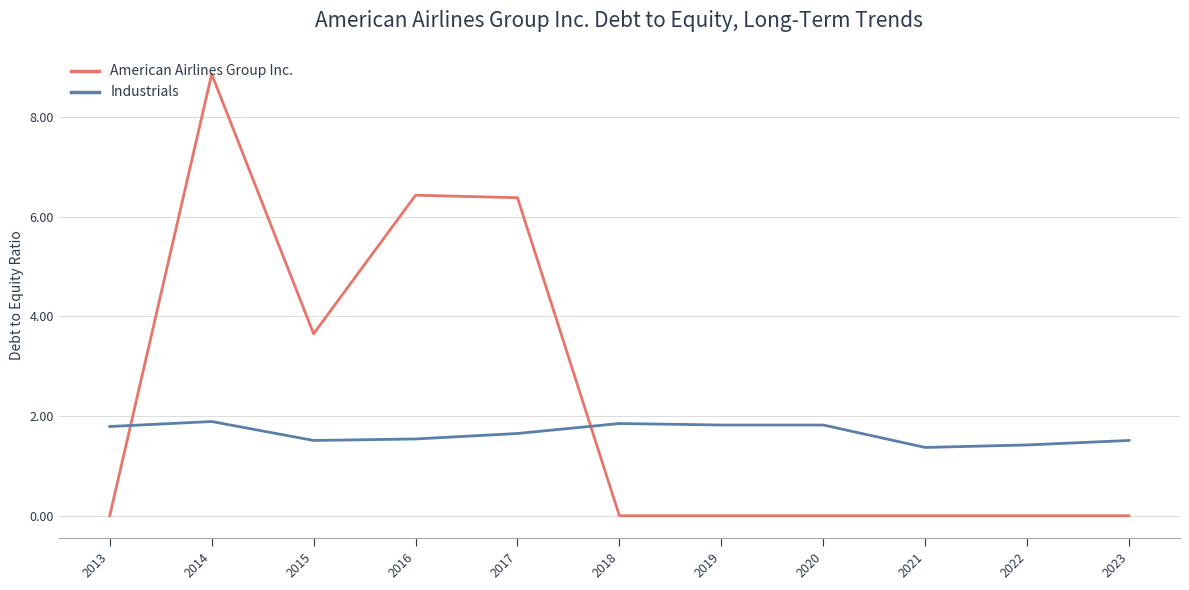

What is the spread (max minus min) of values at 2020?

1.8